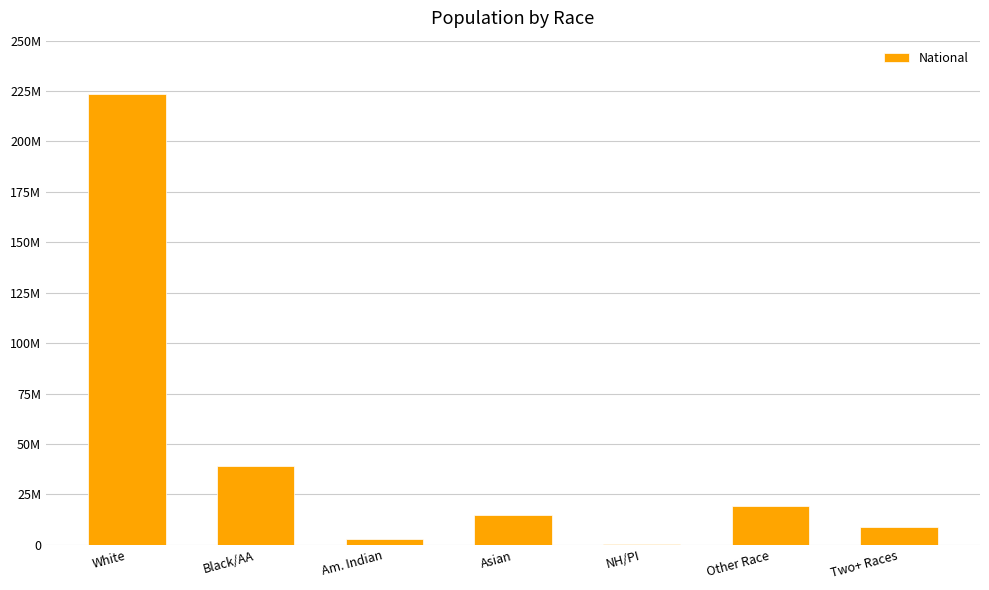

Are the bars horizontal?

No